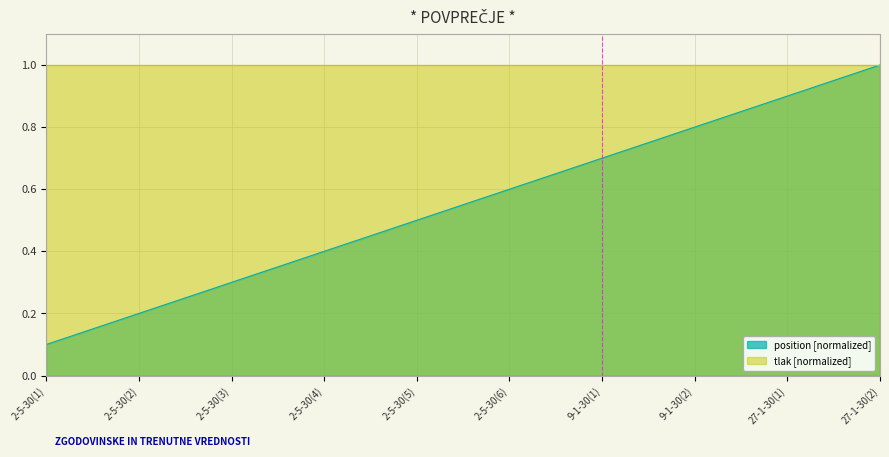

List the labels in order of value, largest first.

27-1-30(2), 27-1-30(1), 9-1-30(2), 9-1-30(1), 2-5-30(6), 2-5-30(5), 2-5-30(4), 2-5-30(3), 2-5-30(2), 2-5-30(1)